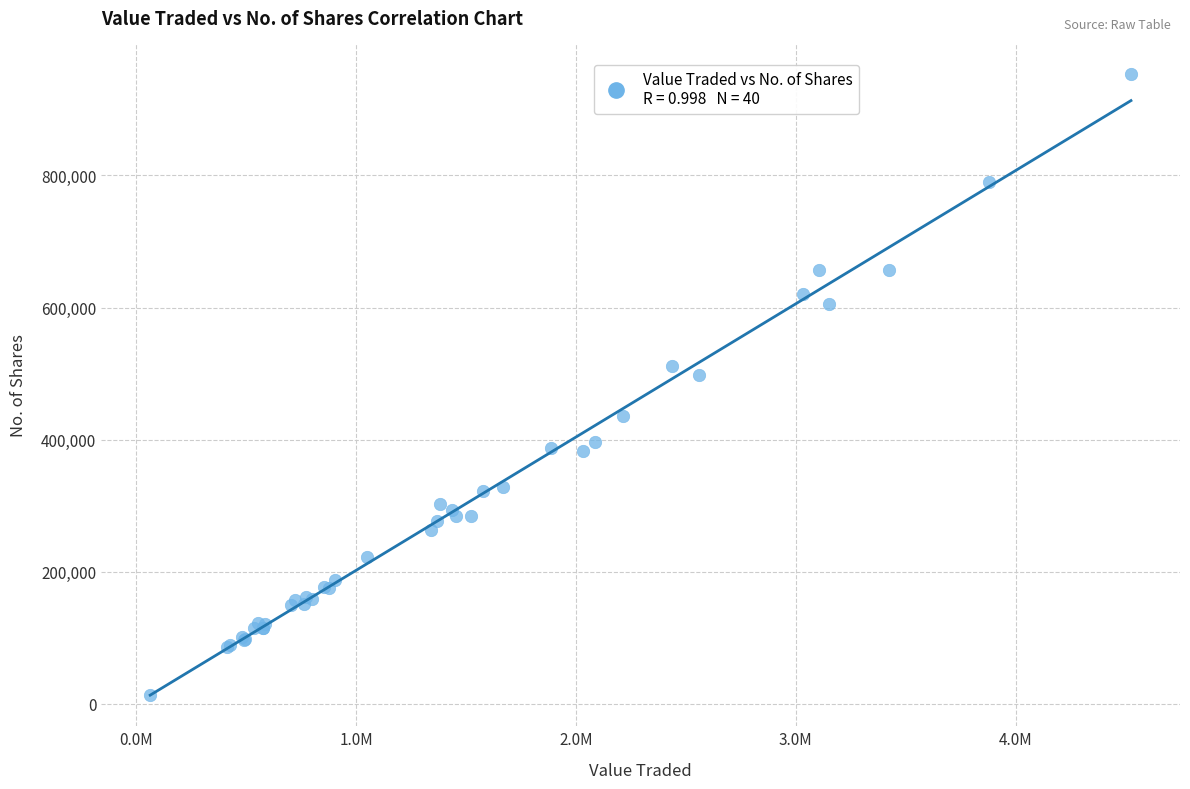

What Y value in the scatter plot is closest to 482942?

498181